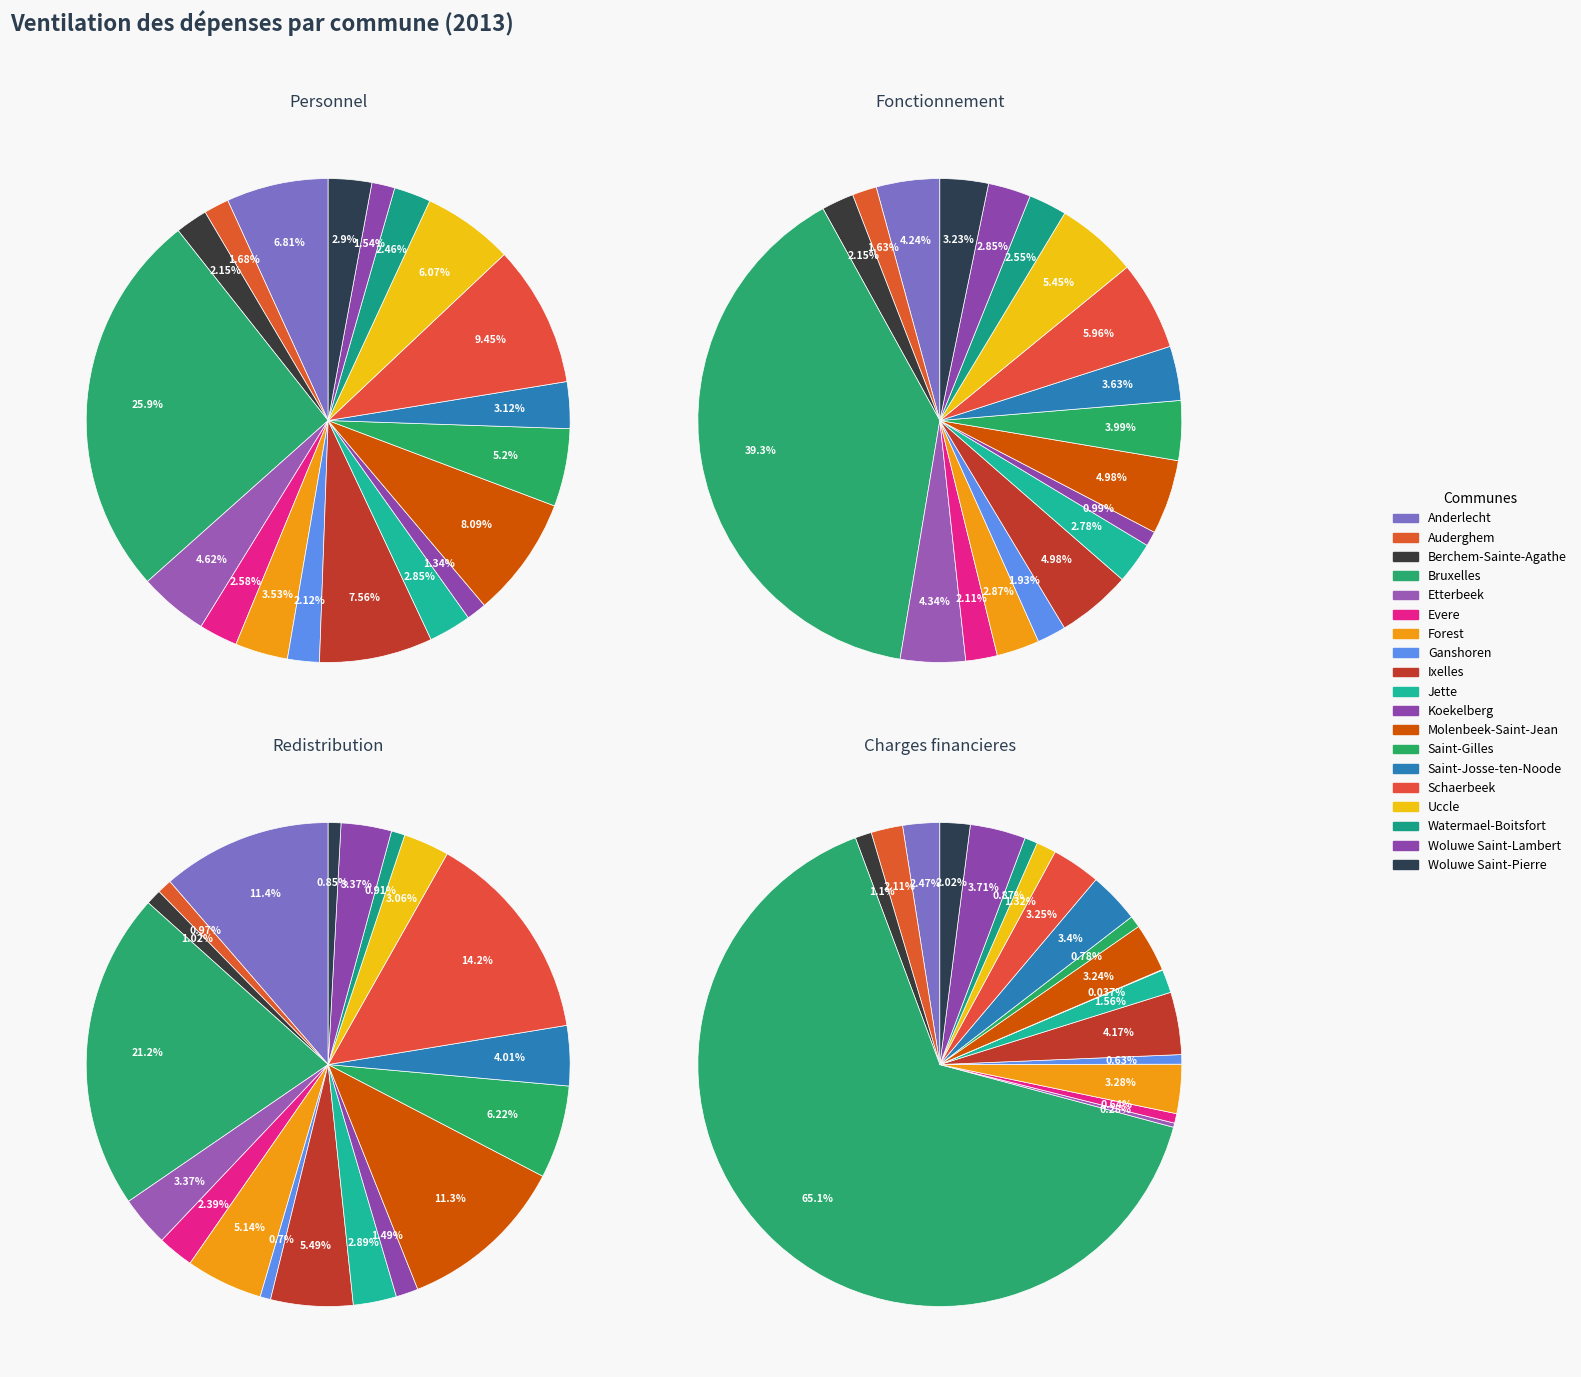

Do Saint-Josse-ten-Noode and Ixelles together represent more than half of the pie?

No